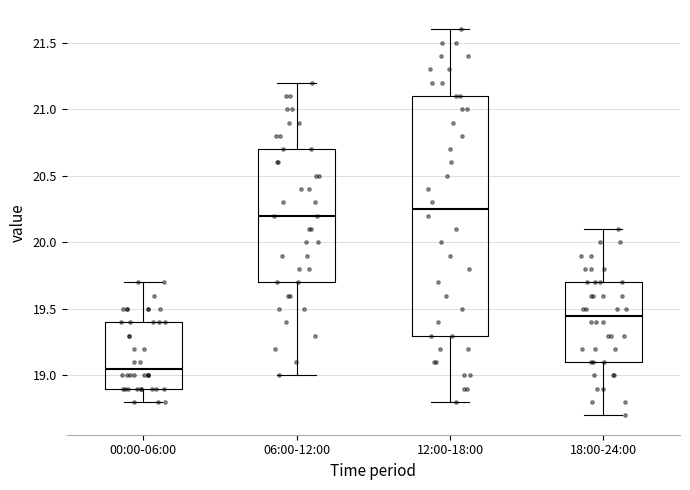

Which box is the tallest, from its lower edge to its upper edge?

12:00-18:00